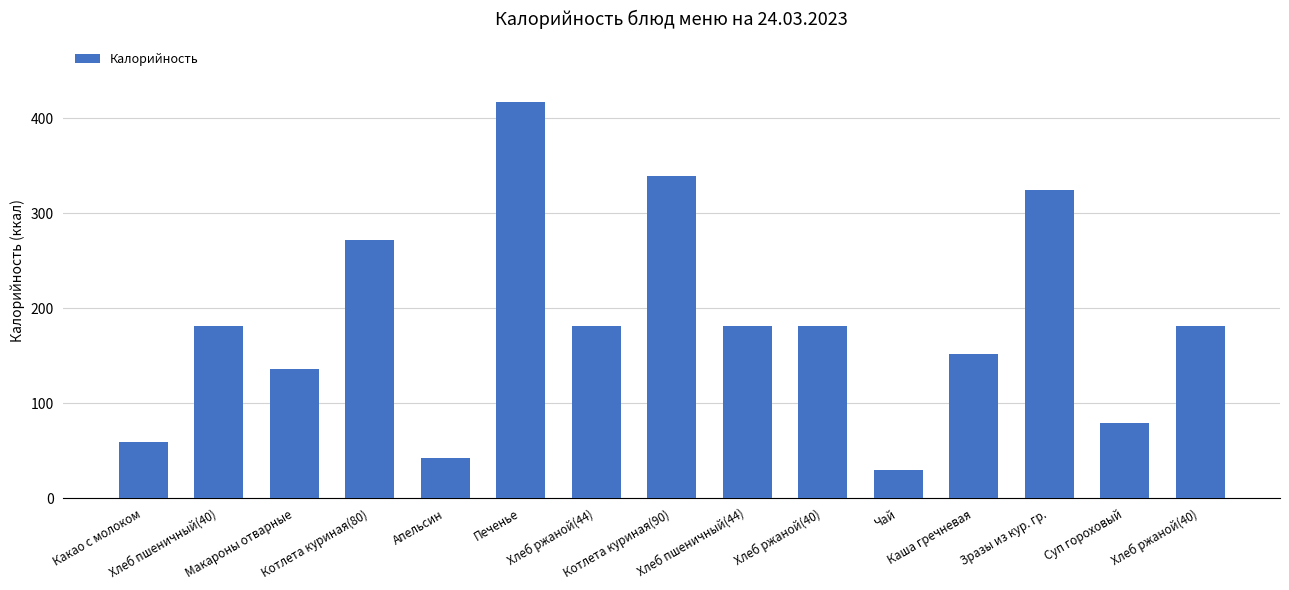

Are the bars horizontal?

No